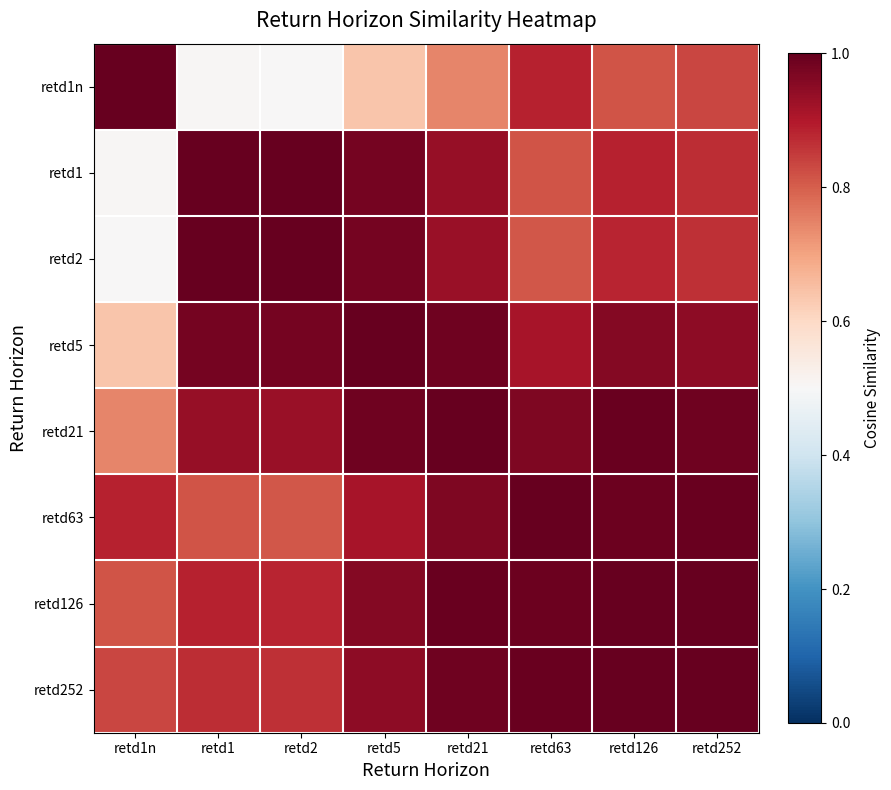

At how many categories does at least one series exceed 0?

8